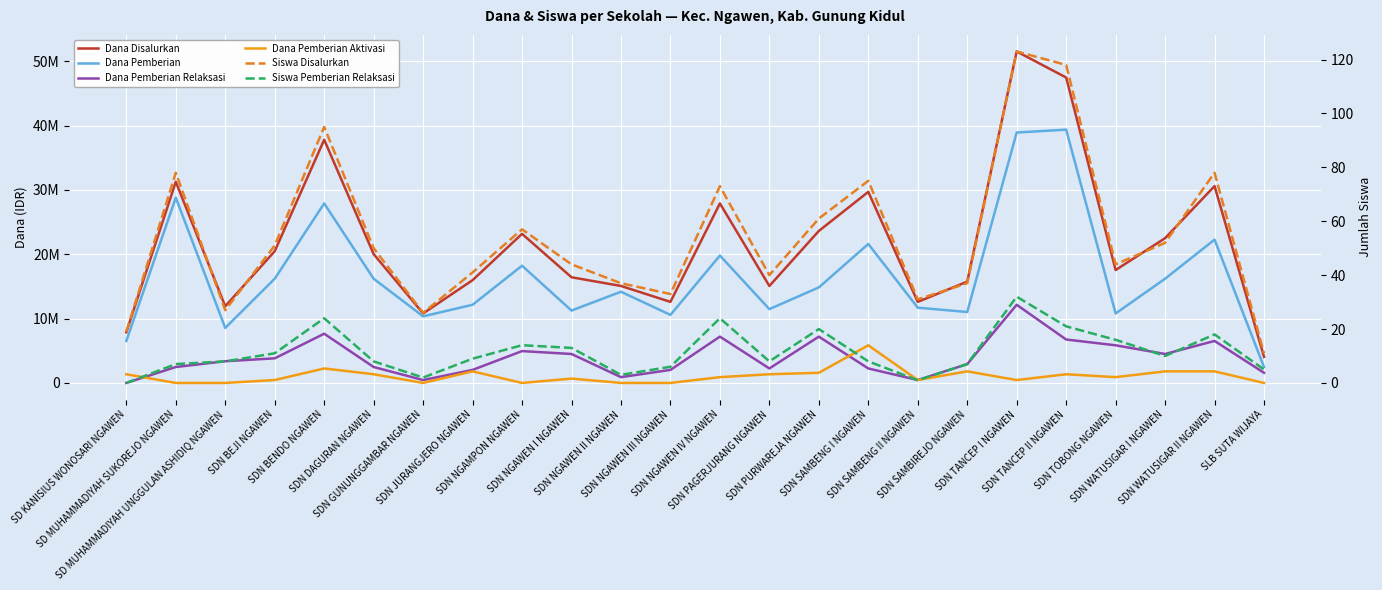

True or false: Dana Pemberian Relaksasi has a value of 12150000 at SDN TANCEP I NGAWEN.

True